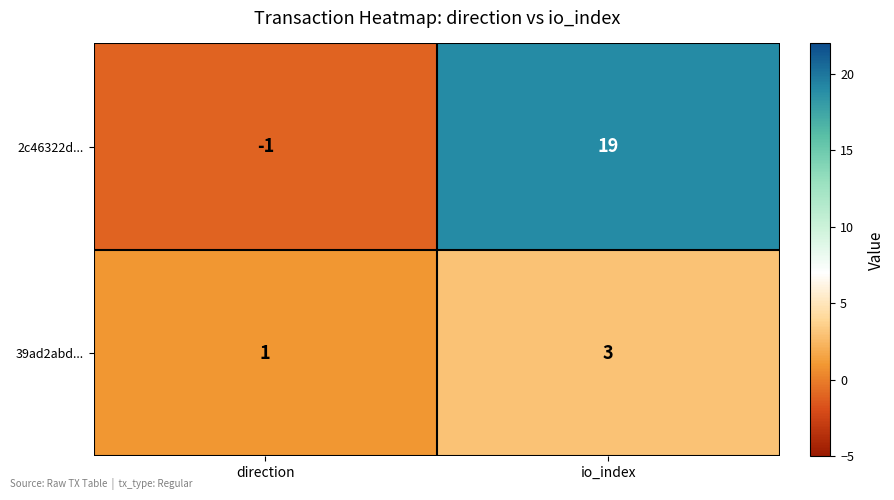

Which series has the largest total across all categories?

2c46322d...